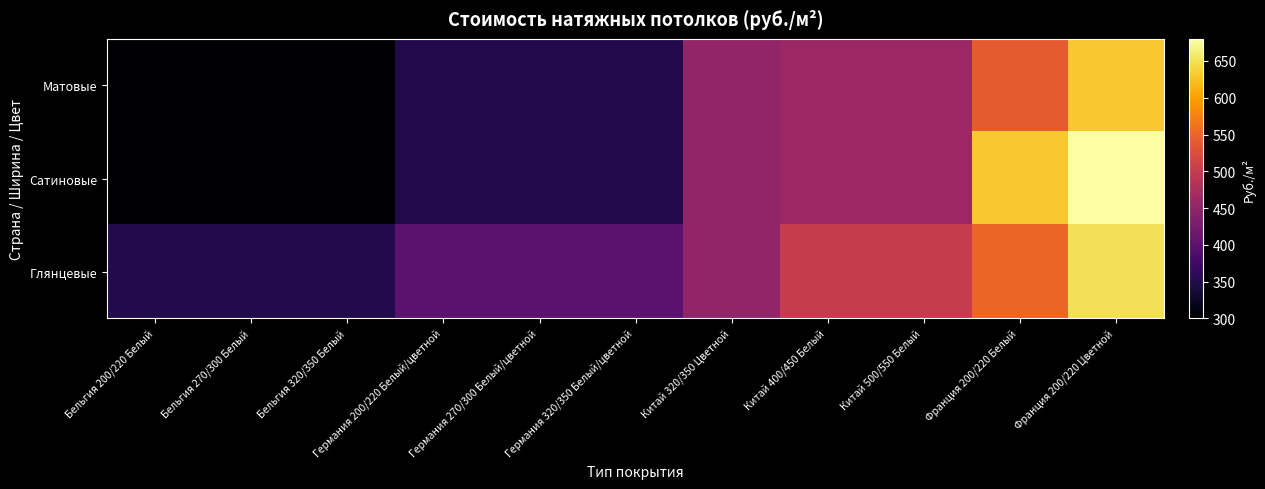

Between Бельгия 320/350 Белый and Германия 270/300 Белый/цветной, which is larger?

Германия 270/300 Белый/цветной